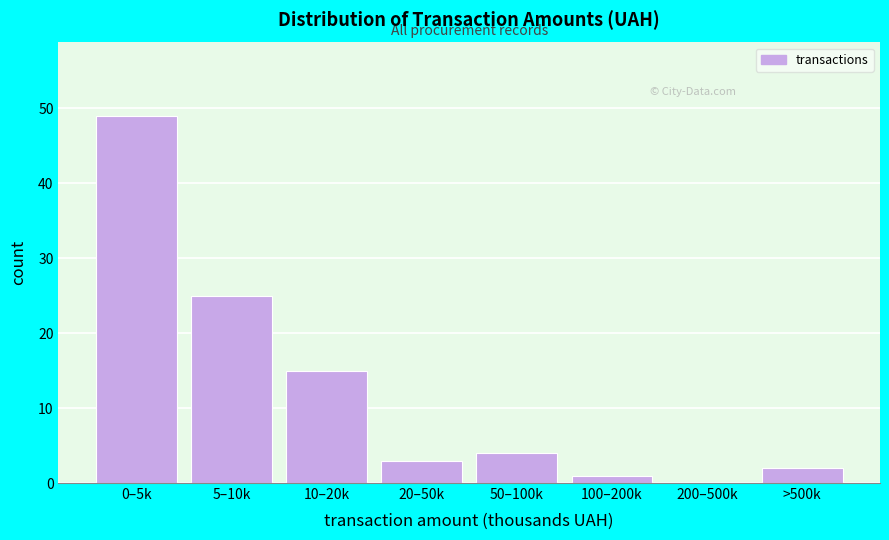

Reading right to left, list all the values displayed in this chart.

>500k=2	200–500k=0	100–200k=1	50–100k=4	20–50k=3	10–20k=15	5–10k=25	0–5k=49